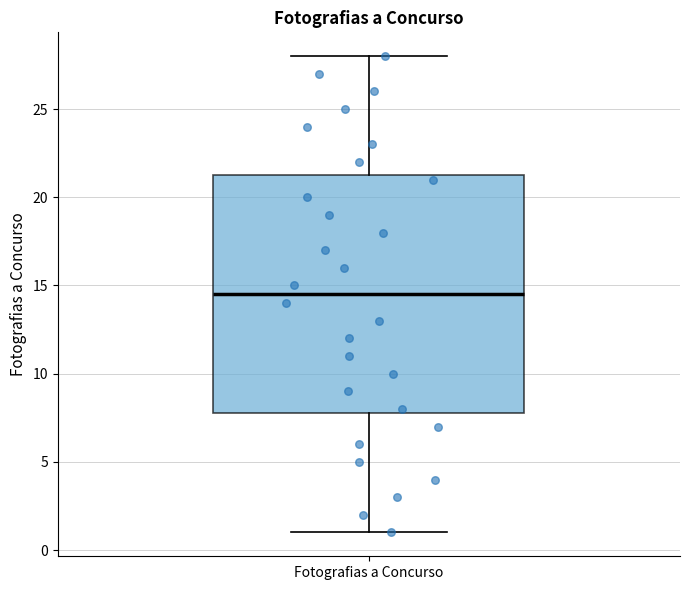

Transcribe this box plot: give where the median line is, the range the box spans, and where the two whiskers end, as read against the y-axis. The values are not printed on the chart, so give them approximately, as read against the axis.

median 14.5, box 8.0 to 21.5, whiskers 1.0 to 28.0